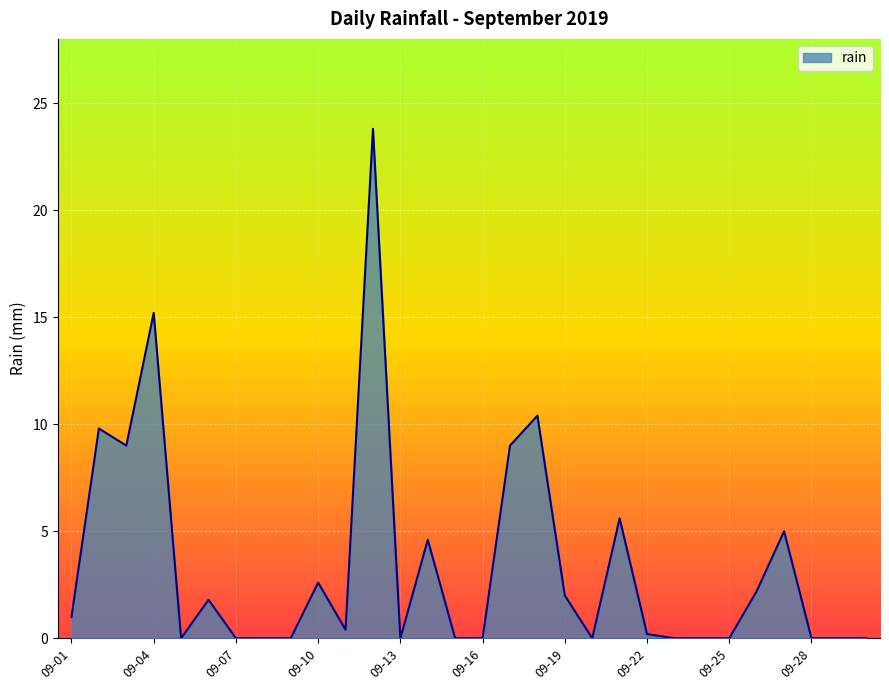

What is the maximum value shown in the chart?

23.8